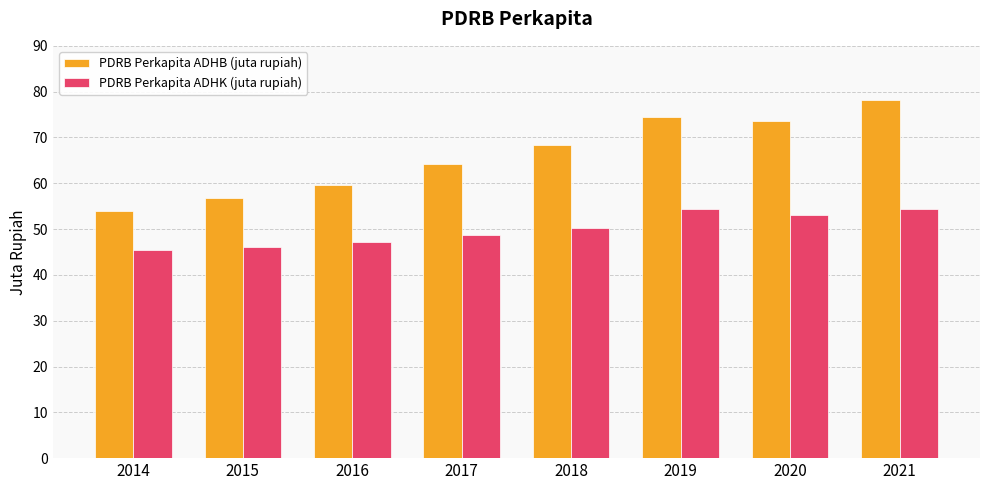

How many groups of bars are there?

8